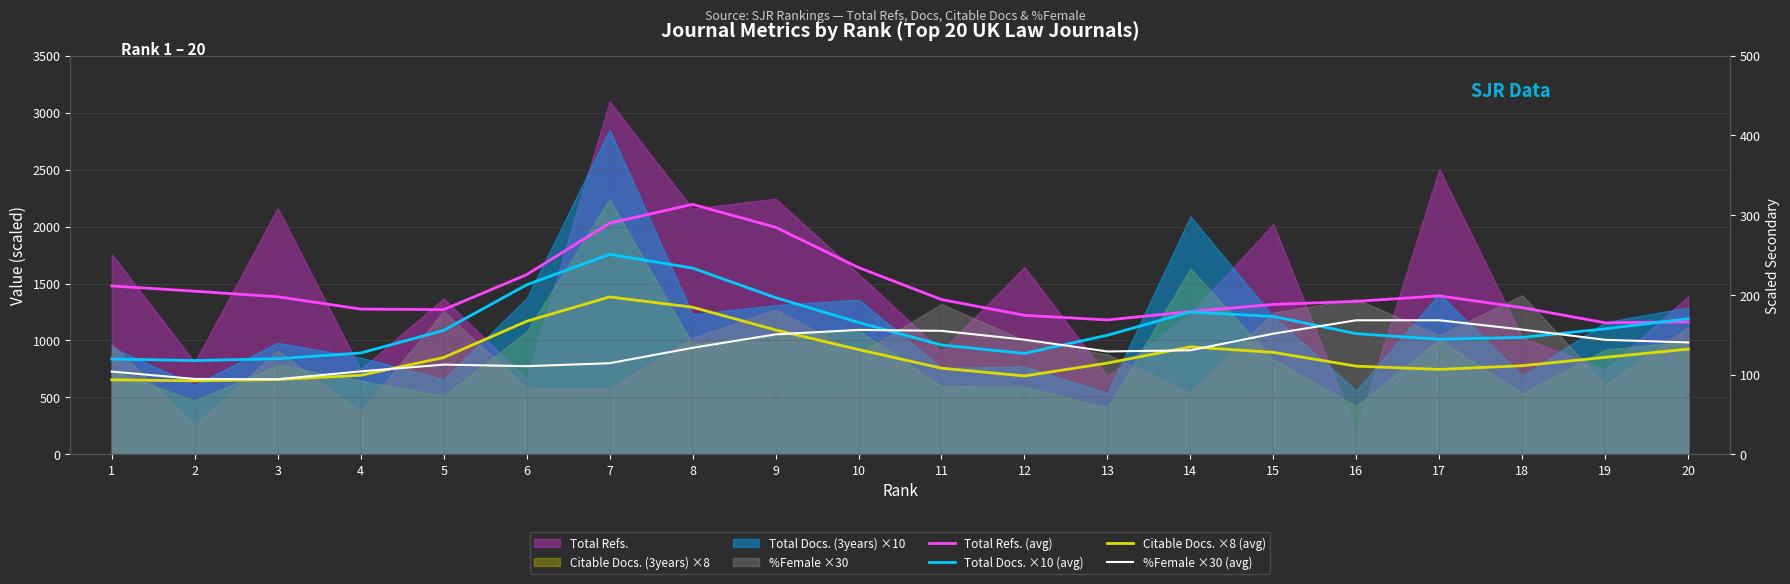

The Citable Docs. ×8 (avg) series shows 943.8 at 14. True or false?

True